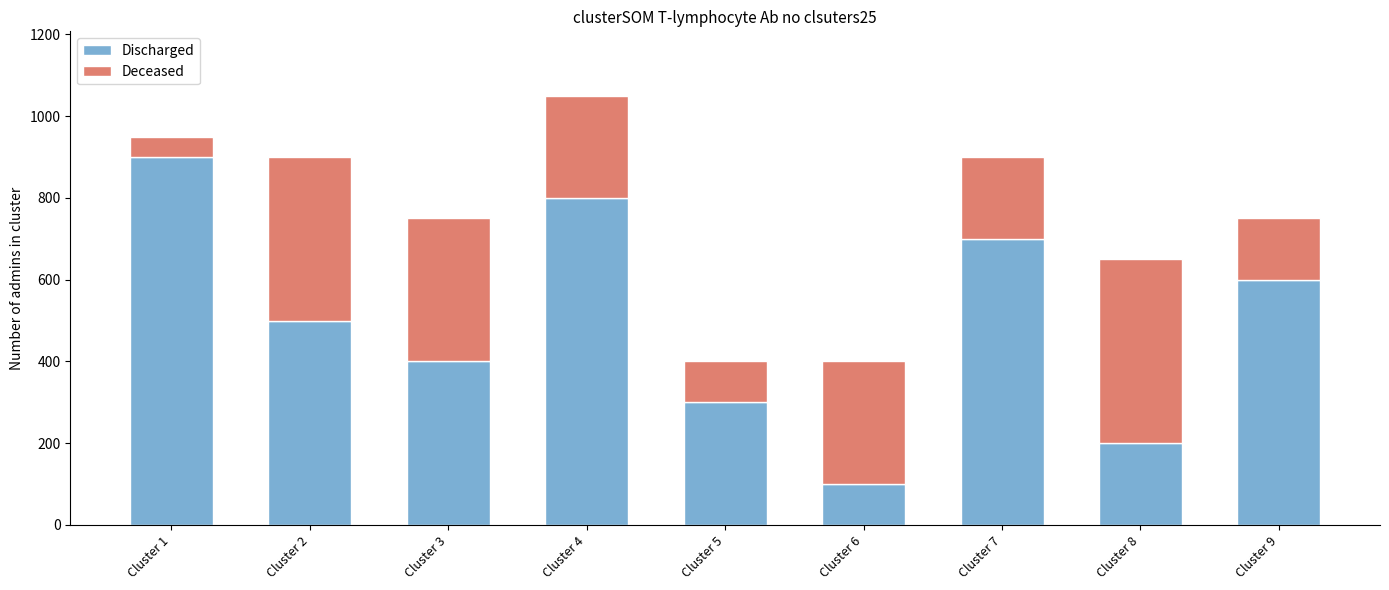

List the labels in order of Discharged value, smallest first.

Cluster 6, Cluster 8, Cluster 5, Cluster 3, Cluster 2, Cluster 9, Cluster 7, Cluster 4, Cluster 1